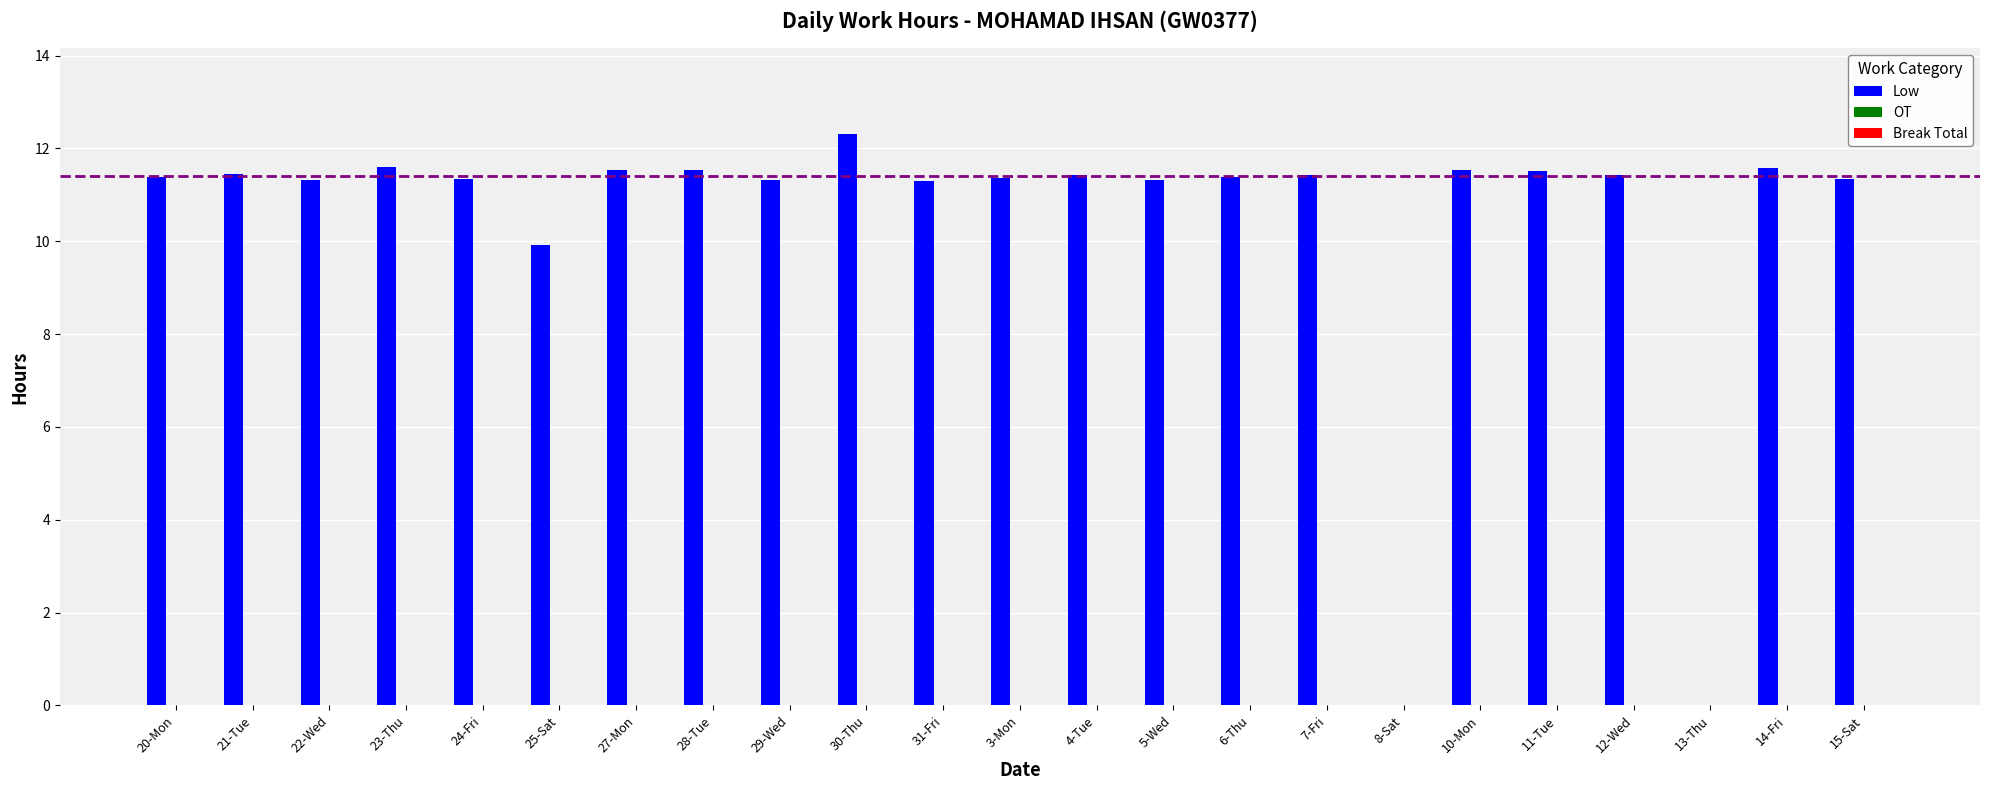

The chart shows a value of 11.4 at 21-Tue. True or false?

True